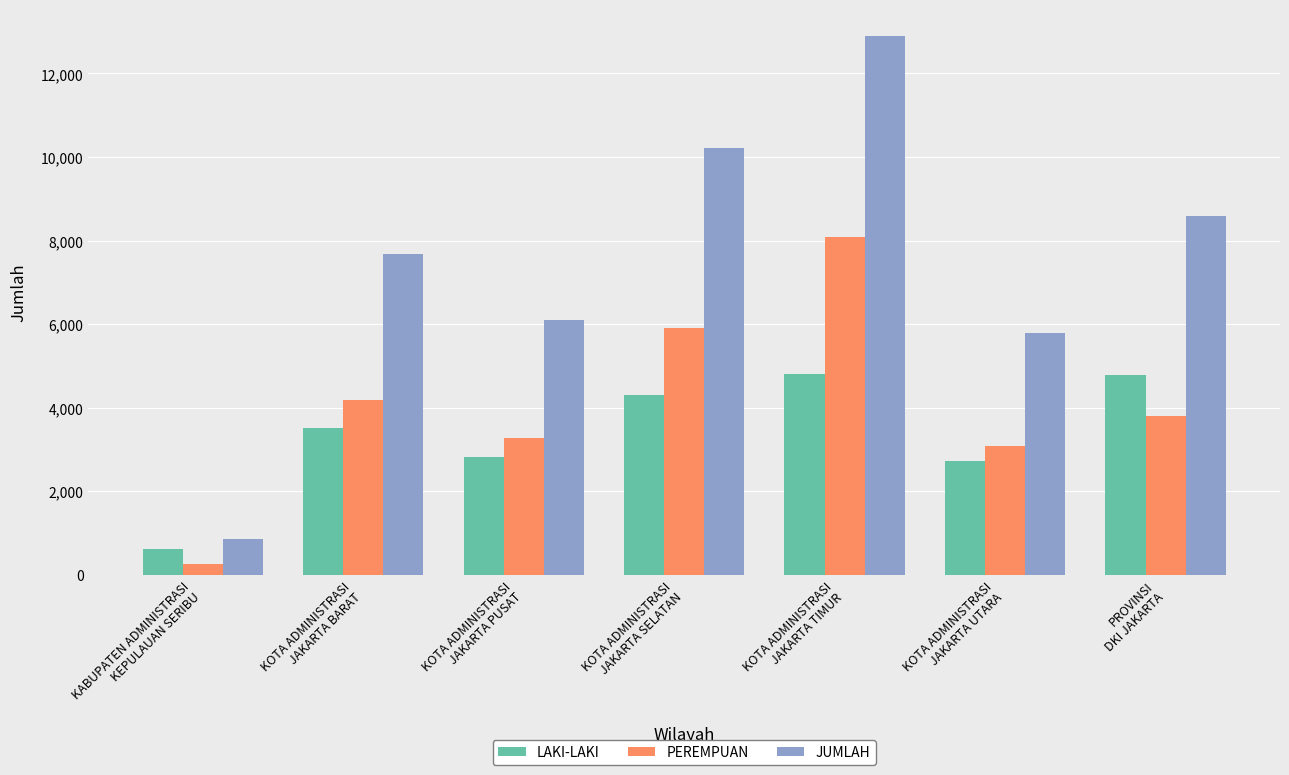

Which series has the widest spread of values?

JUMLAH